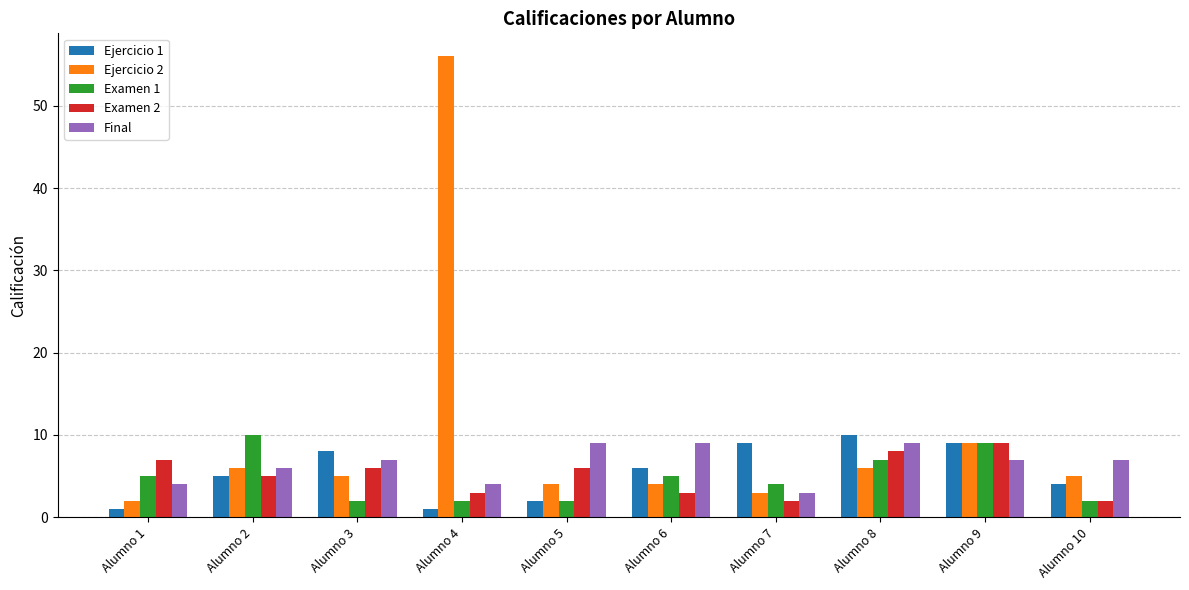

How many bars are there in each group?

5